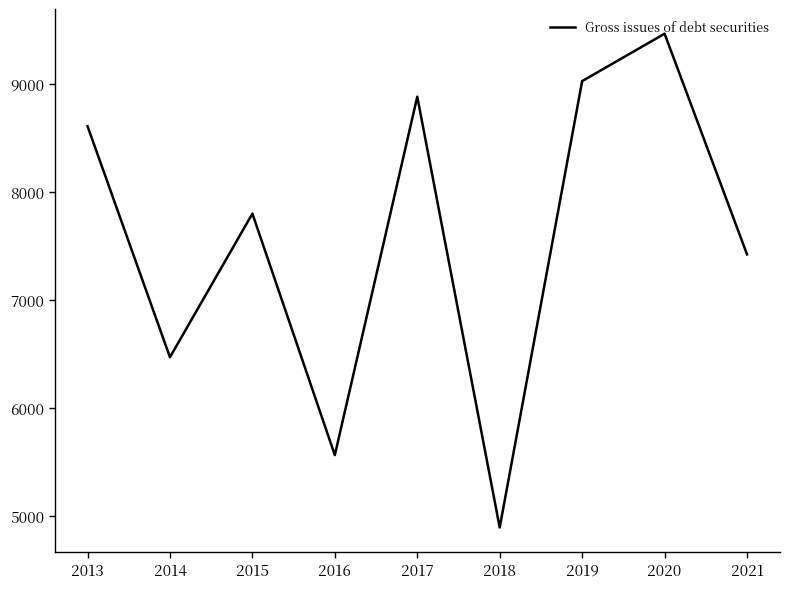

What is the difference between the values at 2013 and 2016?

3043.2